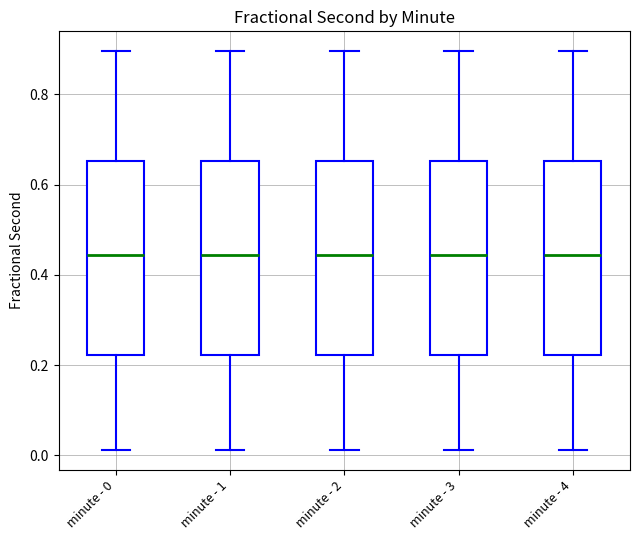

Reading left to right, transcribe this box plot: for each box, give where its median line is, the range the box spans, and where its two whiskers end, as read against the y-axis. The values are not printed on the chart, so give them approximately, as read against the axis.

minute - 0: median 0.44, box 0.22 to 0.66, whiskers 0.02 to 0.90
minute - 1: median 0.44, box 0.22 to 0.66, whiskers 0.02 to 0.90
minute - 2: median 0.44, box 0.22 to 0.66, whiskers 0.02 to 0.90
minute - 3: median 0.44, box 0.22 to 0.66, whiskers 0.02 to 0.90
minute - 4: median 0.44, box 0.22 to 0.66, whiskers 0.02 to 0.90